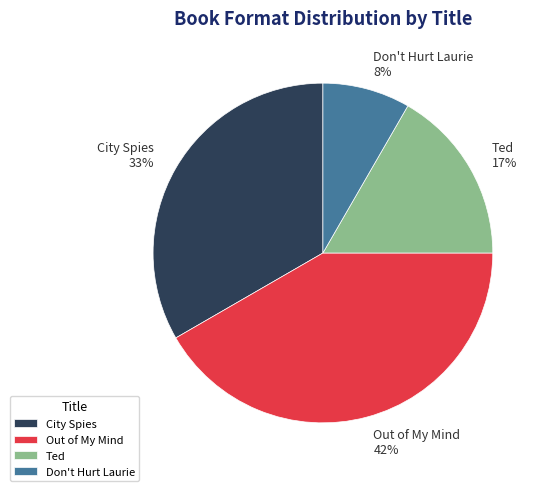

To the nearest percent, what percentage of the pie is Don't Hurt Laurie?

8%